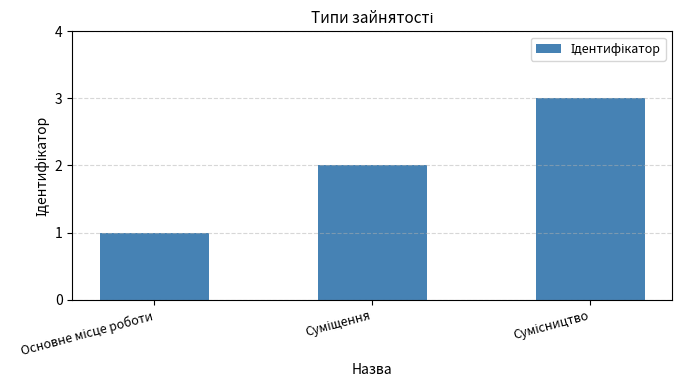

How many distinct data groups are displayed?

1